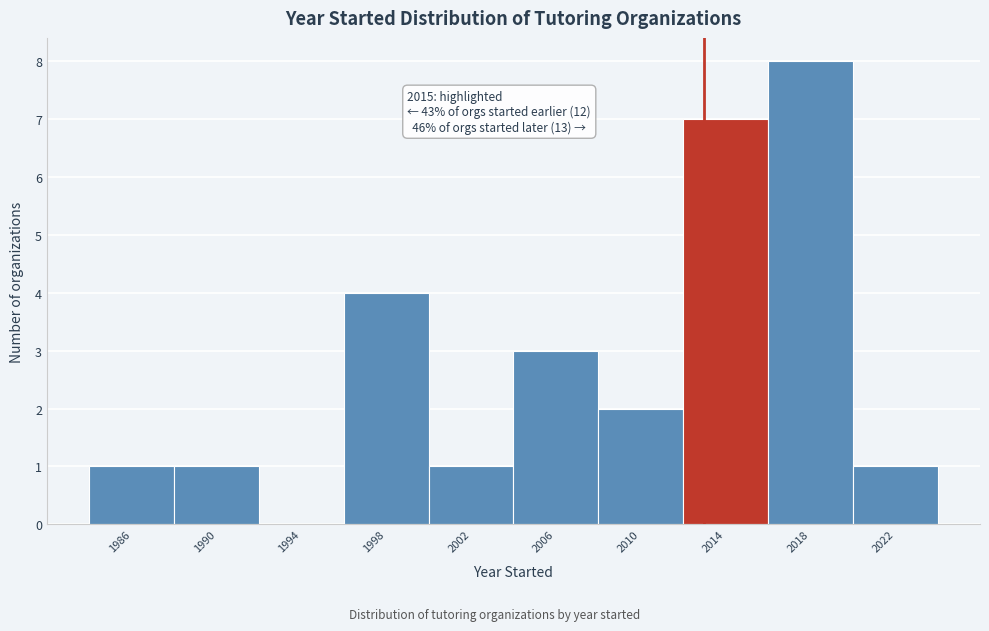

Reading left to right, transcribe all the data shown in this chart.

1986=1	1990=1	1994=0	1998=4	2002=1	2006=3	2010=2	2014=7	2018=8	2022=1